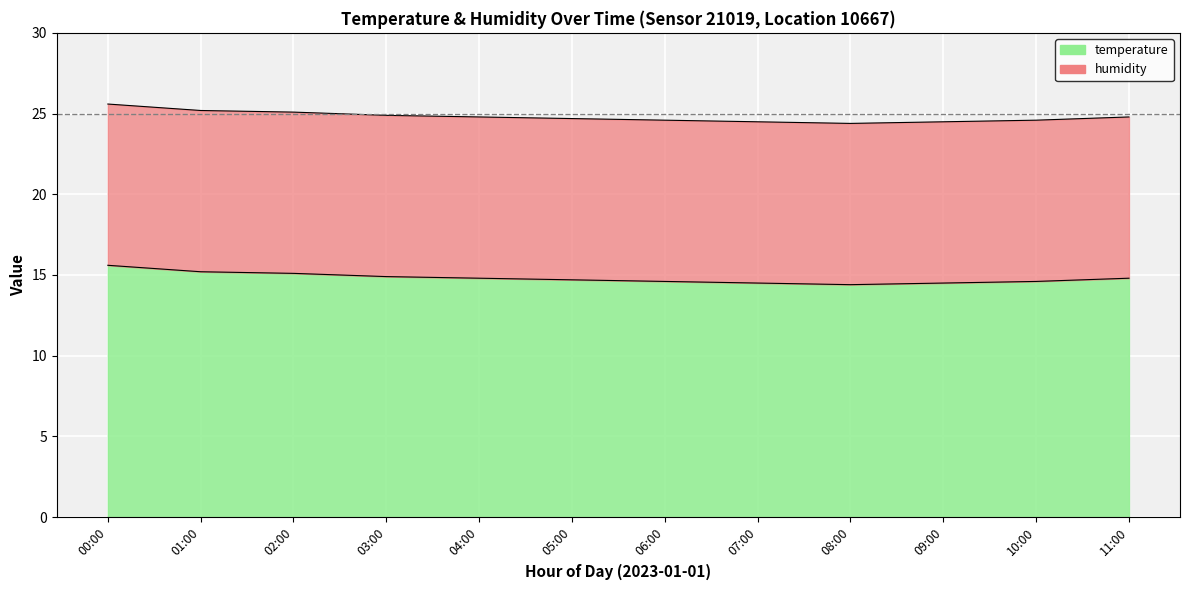

What is the ratio of the value at 08:00 to the value at 02:00?

1.0